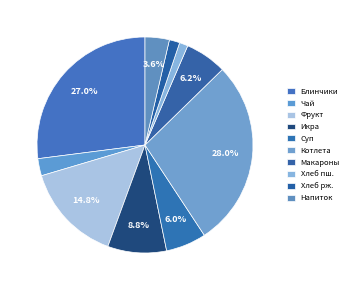

Count the number of slices in the pie.

10